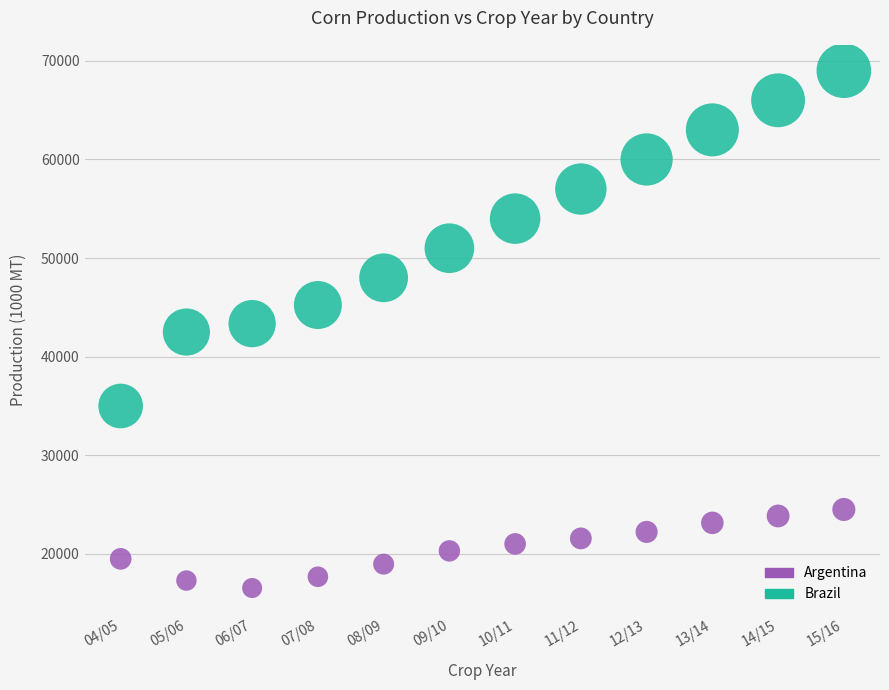

Which series has the widest spread of Y values?

Brazil